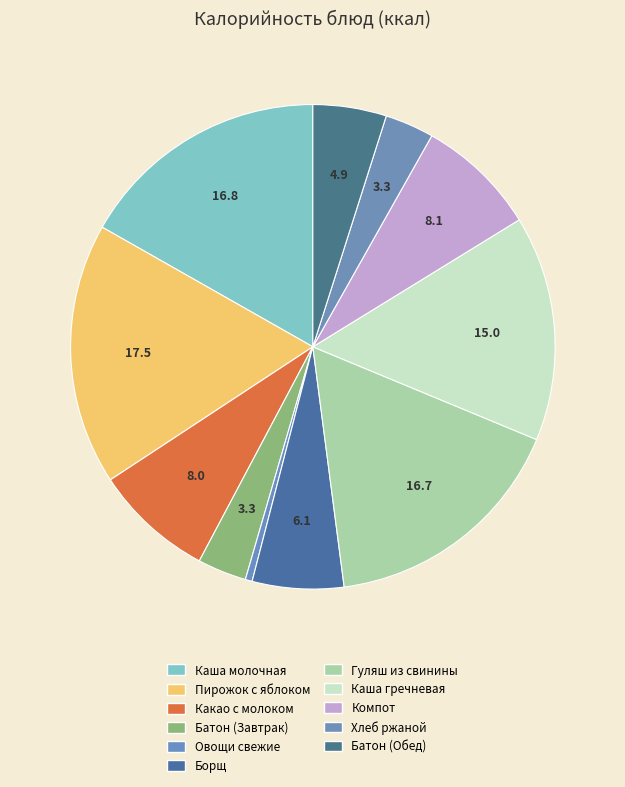

Count the number of slices in the pie.

11